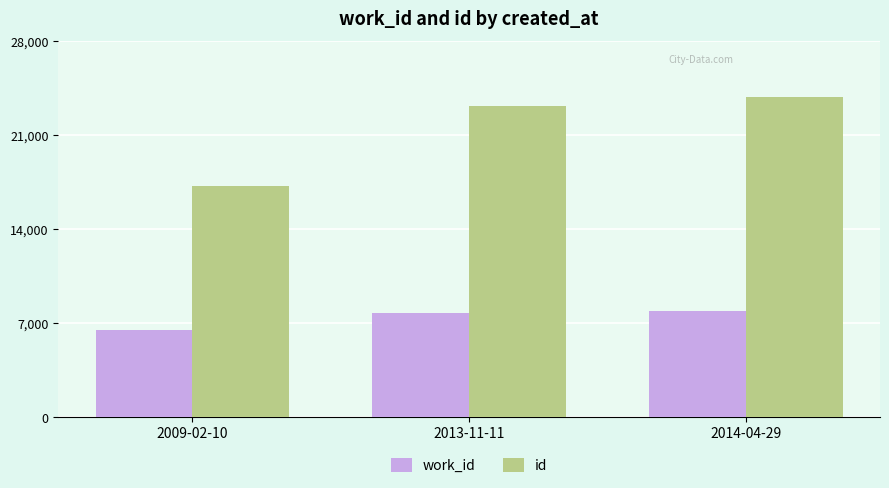

What is the sum of the work_id values at 2009-02-10 and 2014-04-29?

14359